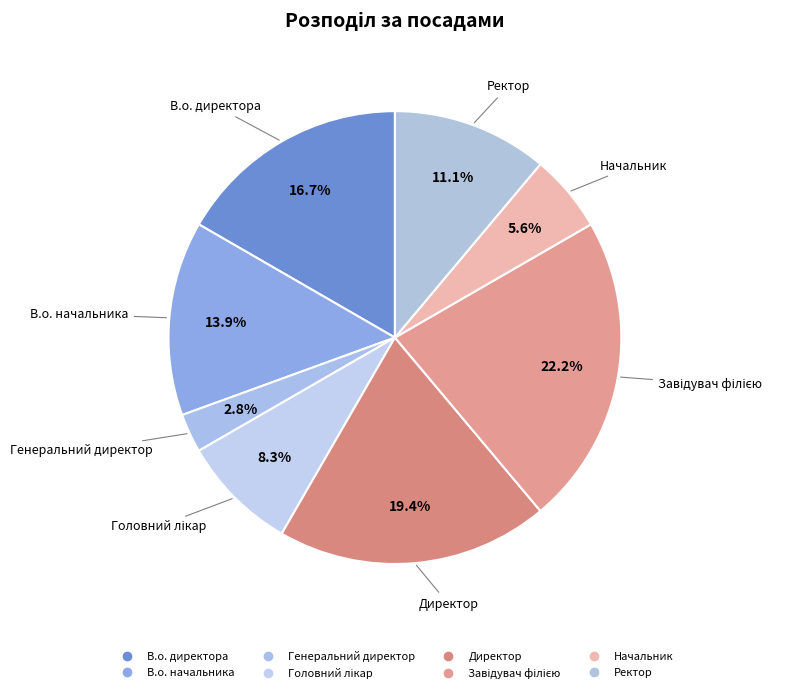

What is the ratio of the value at Директор to the value at Генеральний директор?

7.0